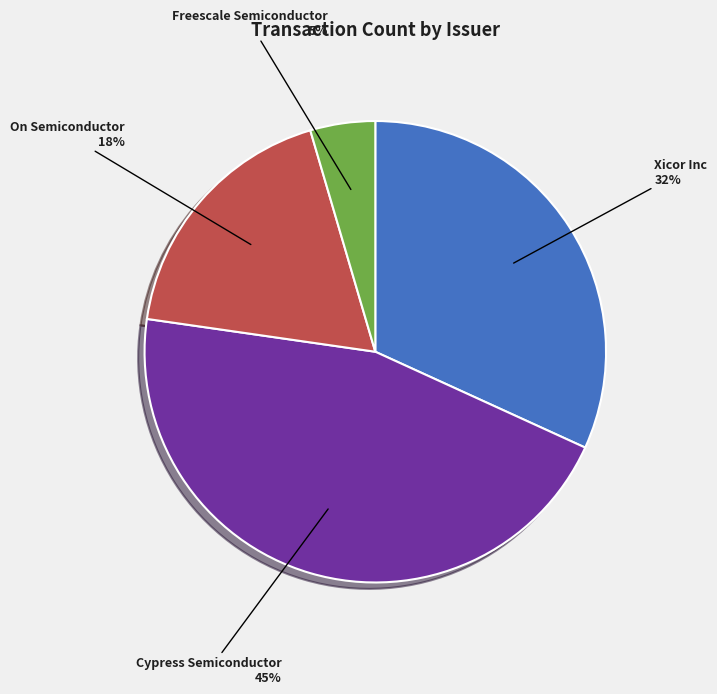

Is there any slice that represents more than half of the pie?

No